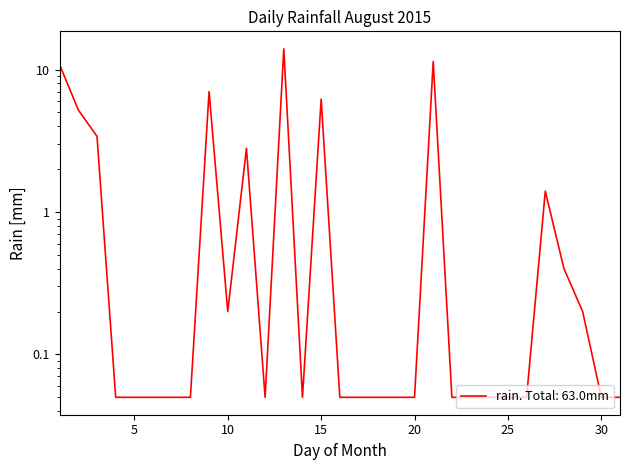

Where is the data nearest to the value 7?

2015-08-09